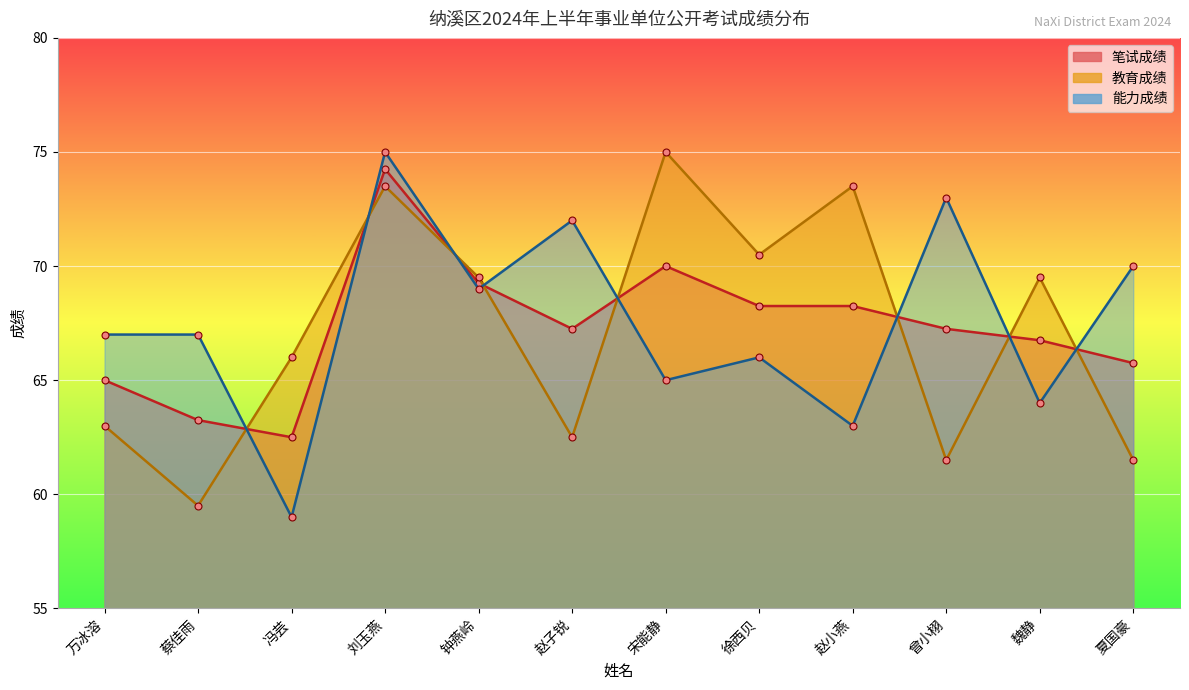

What value does the 笔试成绩 series have at 徐西贝?

68.2